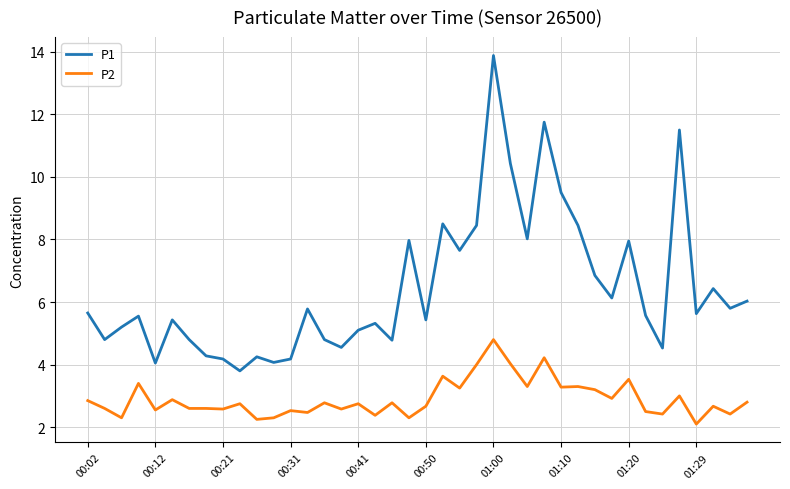

Which series has the widest spread of values?

P1